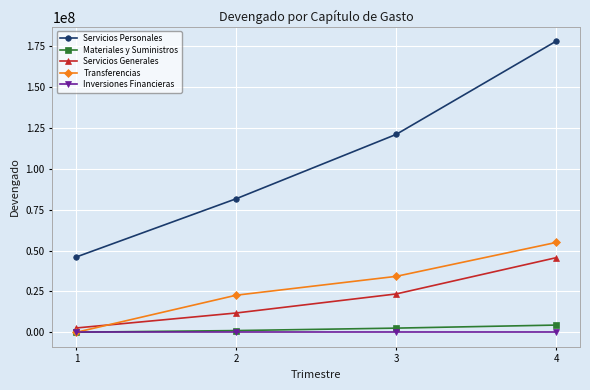

At how many categories does at least one series exceed 175994448?

1